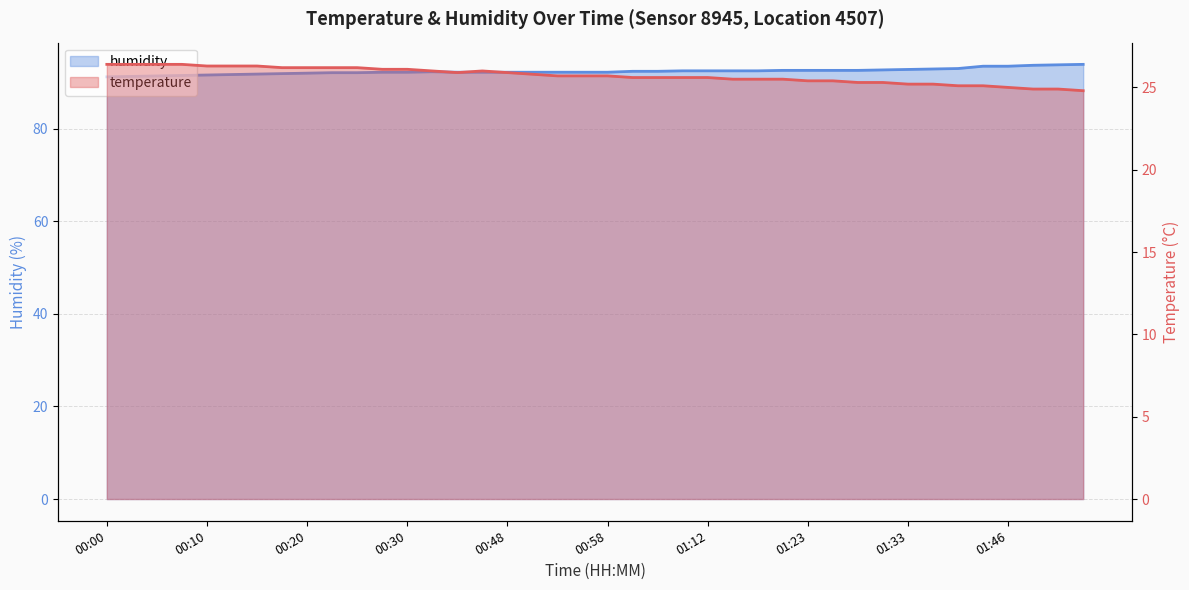

Reading left to right, what are all the values shown in this chart?

temperature: 00:00=26.4	00:02=26.4	00:05=26.4	00:07=26.4	00:10=26.3	00:12=26.3	00:15=26.3	00:17=26.2	00:20=26.2	00:22=26.2	00:25=26.2	00:27=26.1	00:30=26.1	00:40=26.0	00:43=25.9	00:45=26.0	00:48=25.9	00:51=25.8	00:53=25.7	00:56=25.7	00:58=25.7	01:04=25.6	01:06=25.6	01:09=25.6	01:12=25.6	01:15=25.5	01:17=25.5	01:20=25.5	01:23=25.4	01:25=25.4	01:28=25.3	01:30=25.3	01:33=25.2	01:35=25.2	01:38=25.1	01:41=25.1	01:46=25.0	01:49=24.9	01:51=24.9	01:58=24.8
humidity: 00:00=91.2	00:02=91.3	00:05=91.4	00:07=91.5	00:10=91.6	00:12=91.7	00:15=91.8	00:17=91.9	00:20=92.0	00:22=92.1	00:25=92.1	00:27=92.2	00:30=92.2	00:40=92.3	00:43=92.2	00:45=92.2	00:48=92.2	00:51=92.2	00:53=92.2	00:56=92.2	00:58=92.2	01:04=92.4	01:06=92.4	01:09=92.5	01:12=92.5	01:15=92.5	01:17=92.5	01:20=92.6	01:23=92.6	01:25=92.6	01:28=92.6	01:30=92.7	01:33=92.8	01:35=92.9	01:38=93.0	01:41=93.5	01:46=93.5	01:49=93.7	01:51=93.8	01:58=93.9